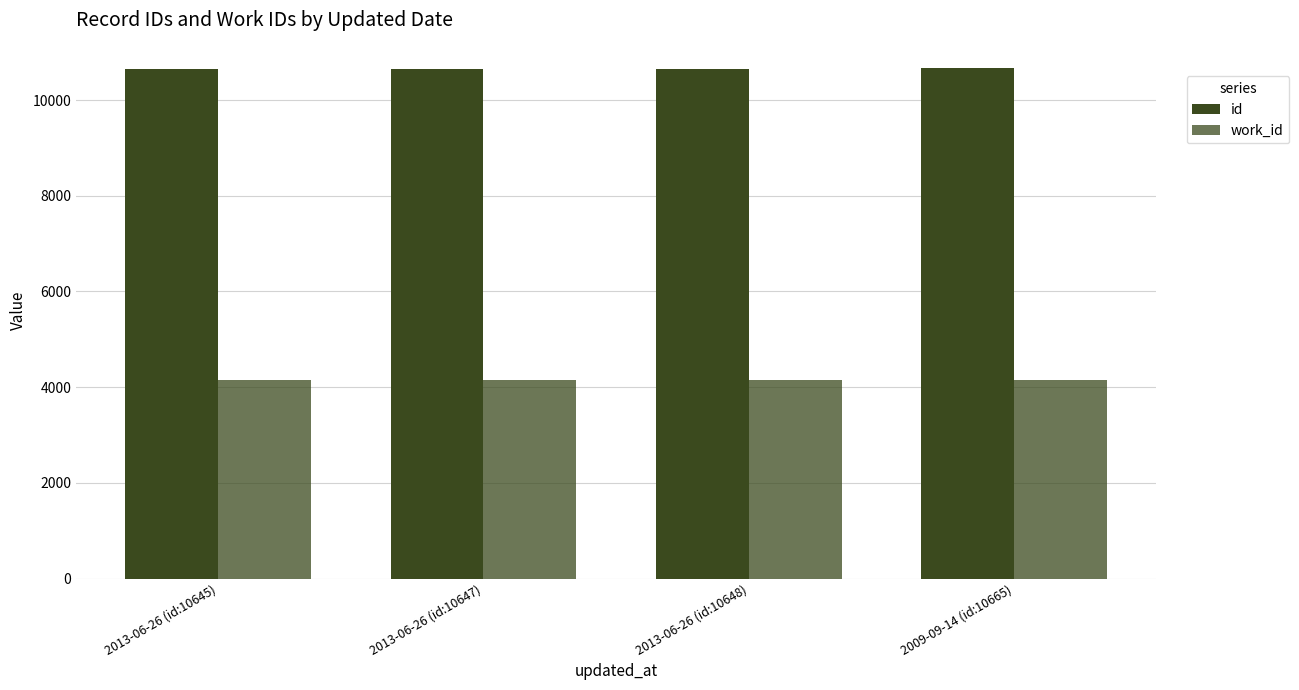

What is the label of the 4th bar from the right?

2013-06-26 (id:10645)